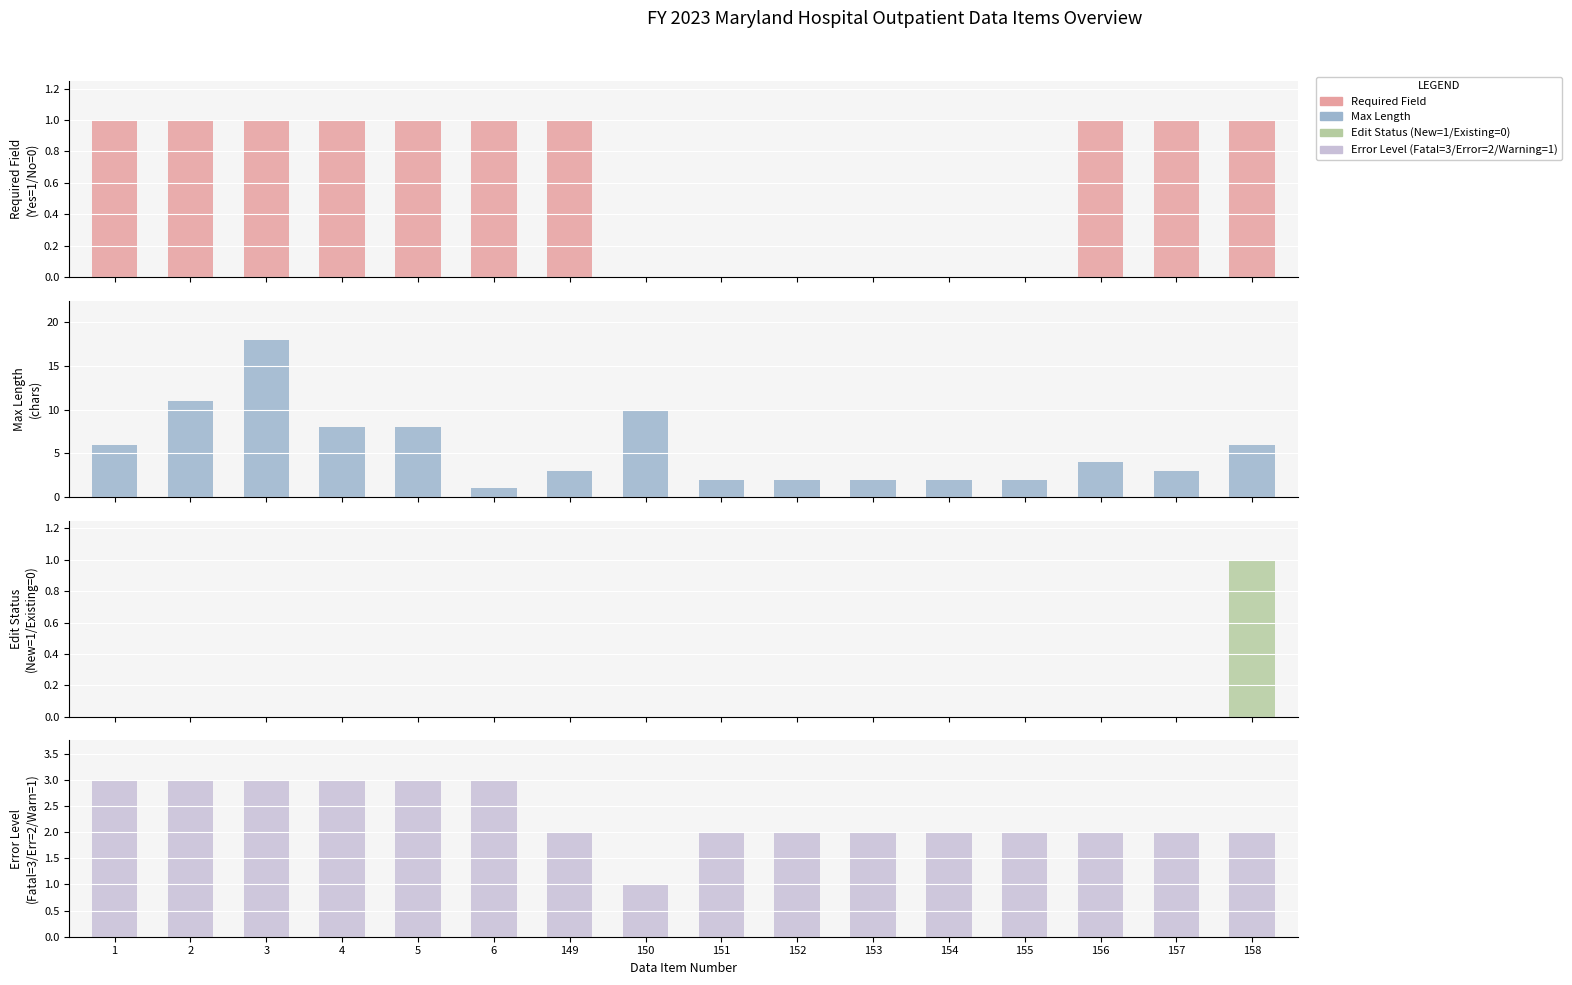

What is the maximum value shown in the chart?

18